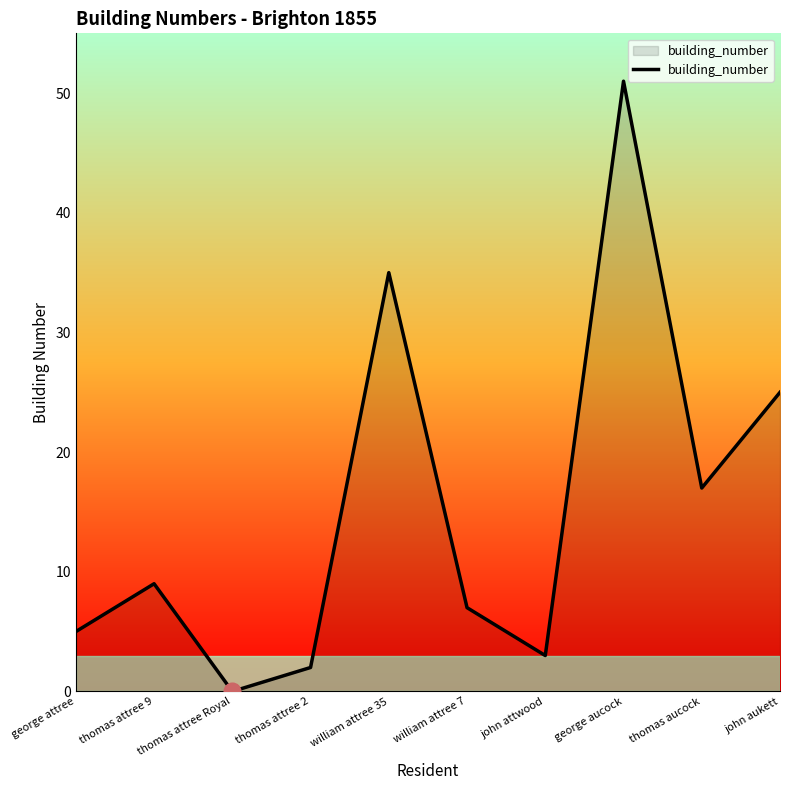

List the labels in order of value, smallest first.

thomas attree Royal, thomas attree 2, john attwood, george attree, william attree 7, thomas attree 9, thomas aucock, john aukett, william attree 35, george aucock